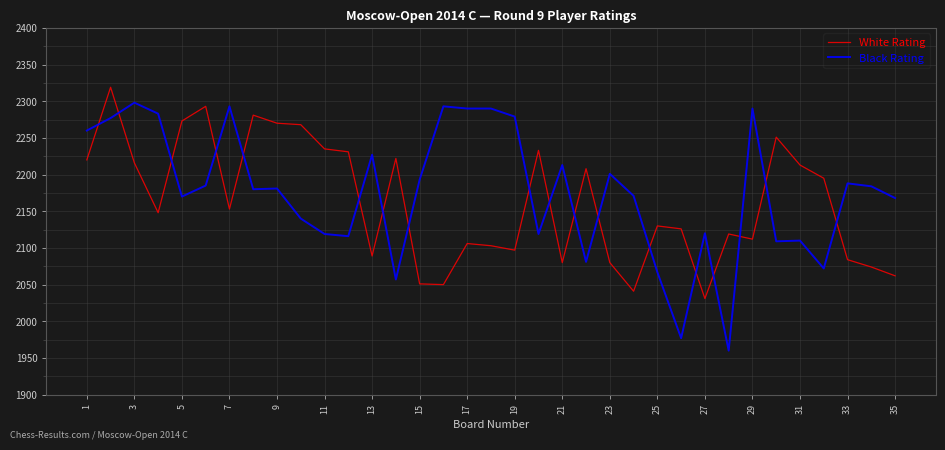

How many times do White Rating and Black Rating cross each other?

18